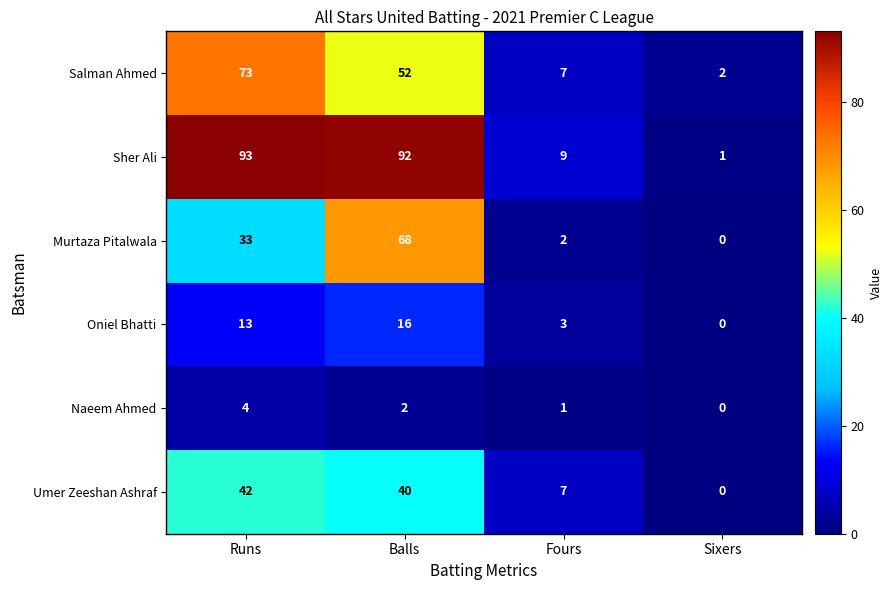

True or false: Oniel Bhatti has a value of 21 at Balls.

False